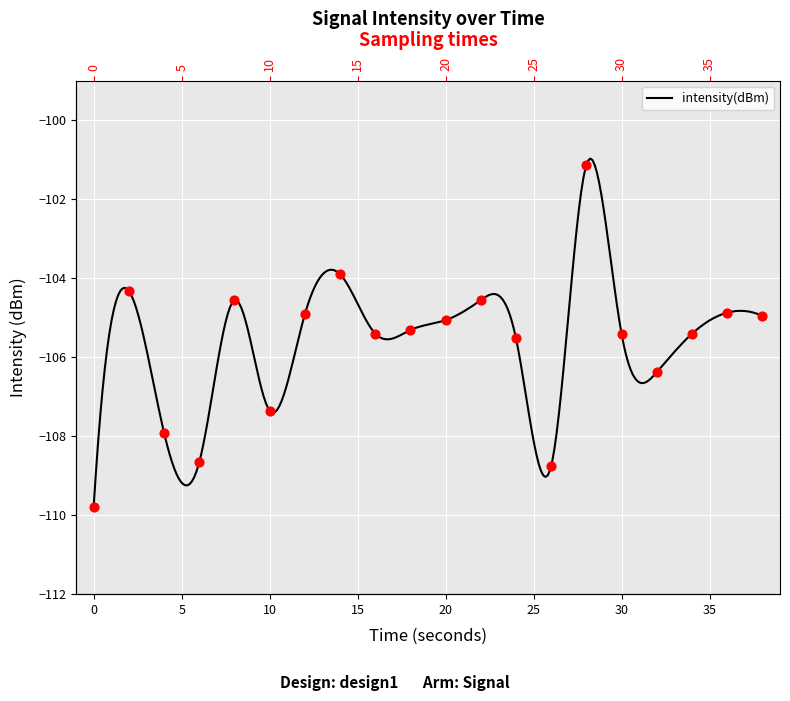

Between 2 and 10, which is larger?

2